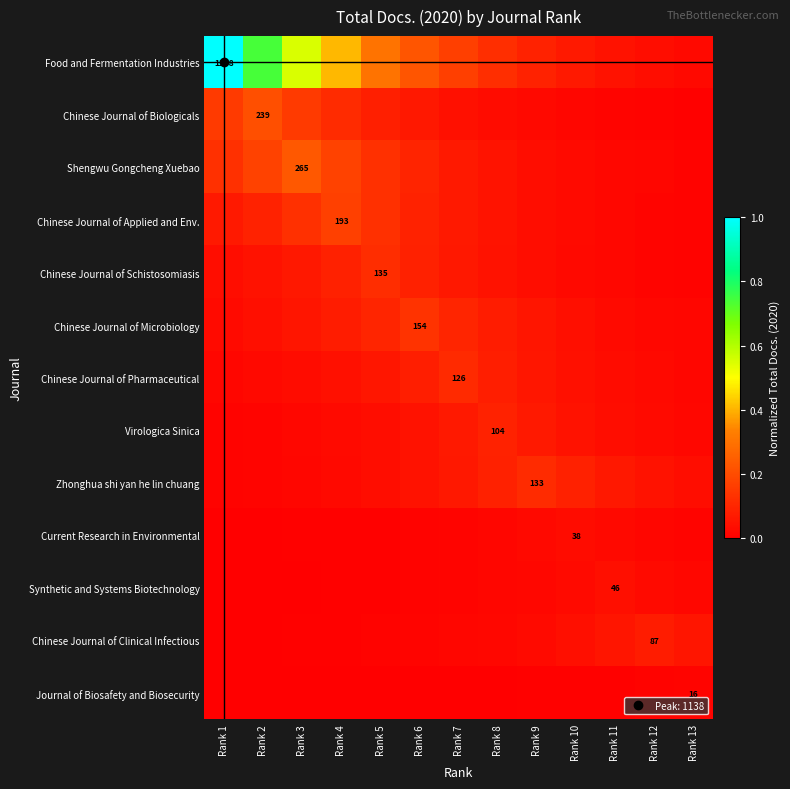

Rank the series by their maximum value, from highest to lowest.

Food and Fermentation Industries, Shengwu Gongcheng Xuebao, Chinese Journal of Biologicals, Chinese Journal of Applied and Env., Chinese Journal of Microbiology, Chinese Journal of Schistosomiasis, Zhonghua shi yan he lin chuang, Chinese Journal of Pharmaceutical, Virologica Sinica, Chinese Journal of Clinical Infectious, Synthetic and Systems Biotechnology, Current Research in Environmental, Journal of Biosafety and Biosecurity